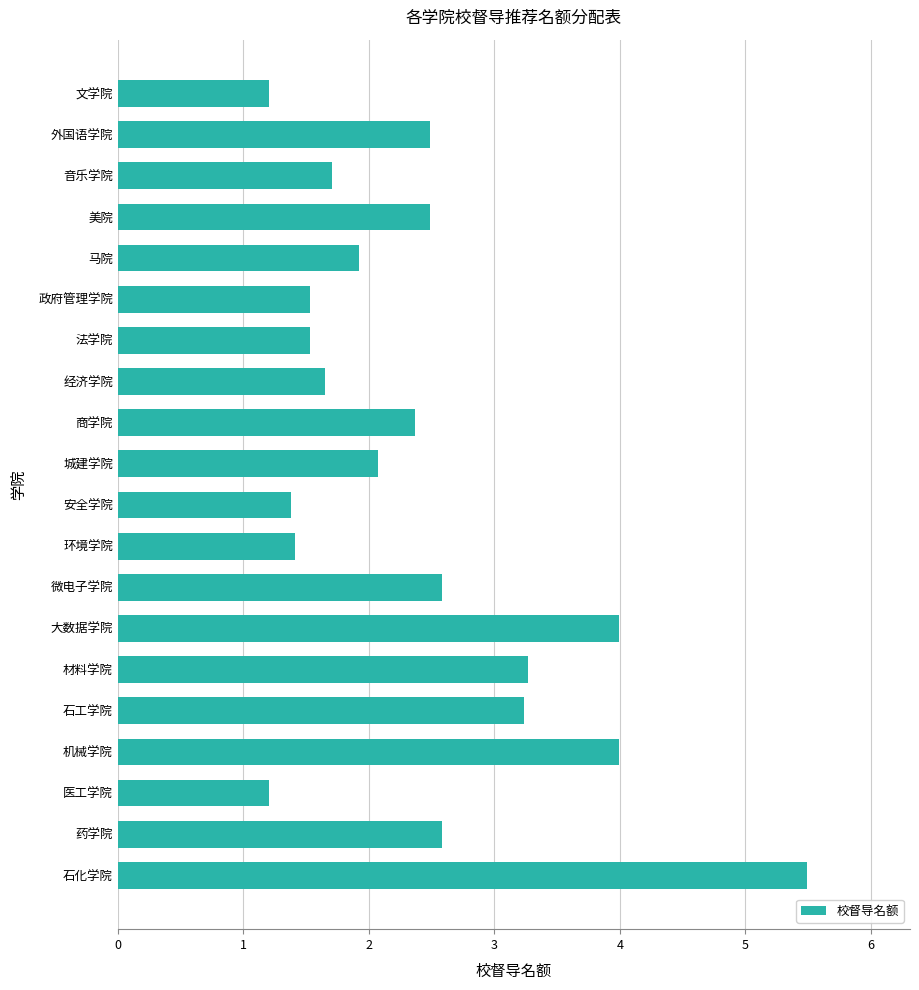

What is the smallest value displayed?

1.2